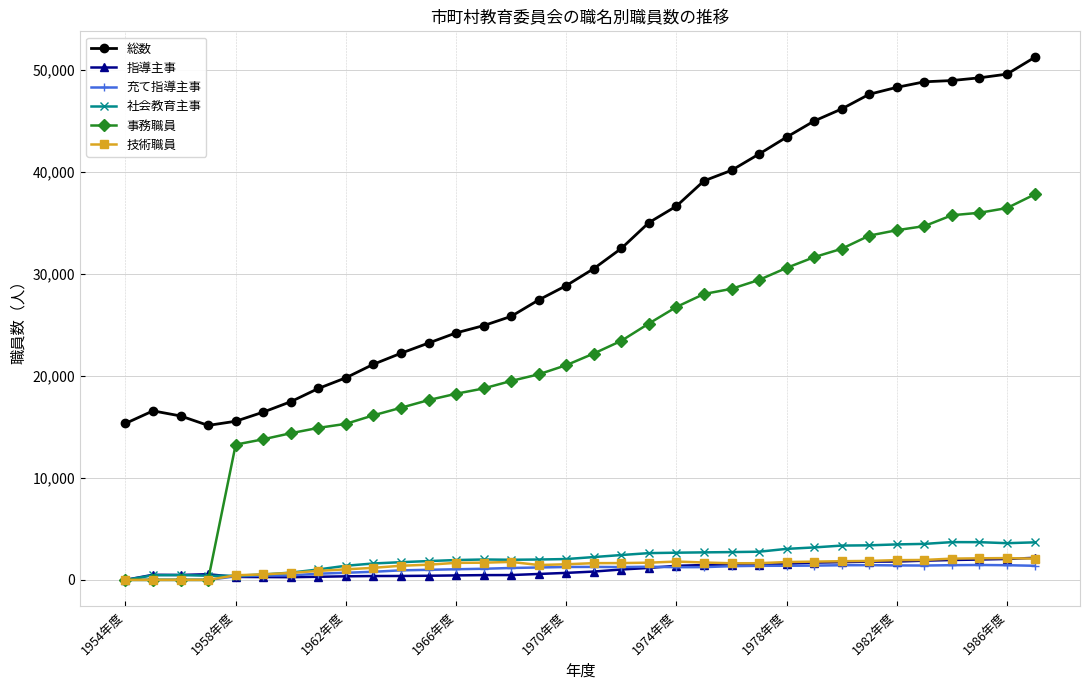

True or false: 事務職員 and 総数 cross at least once.

False